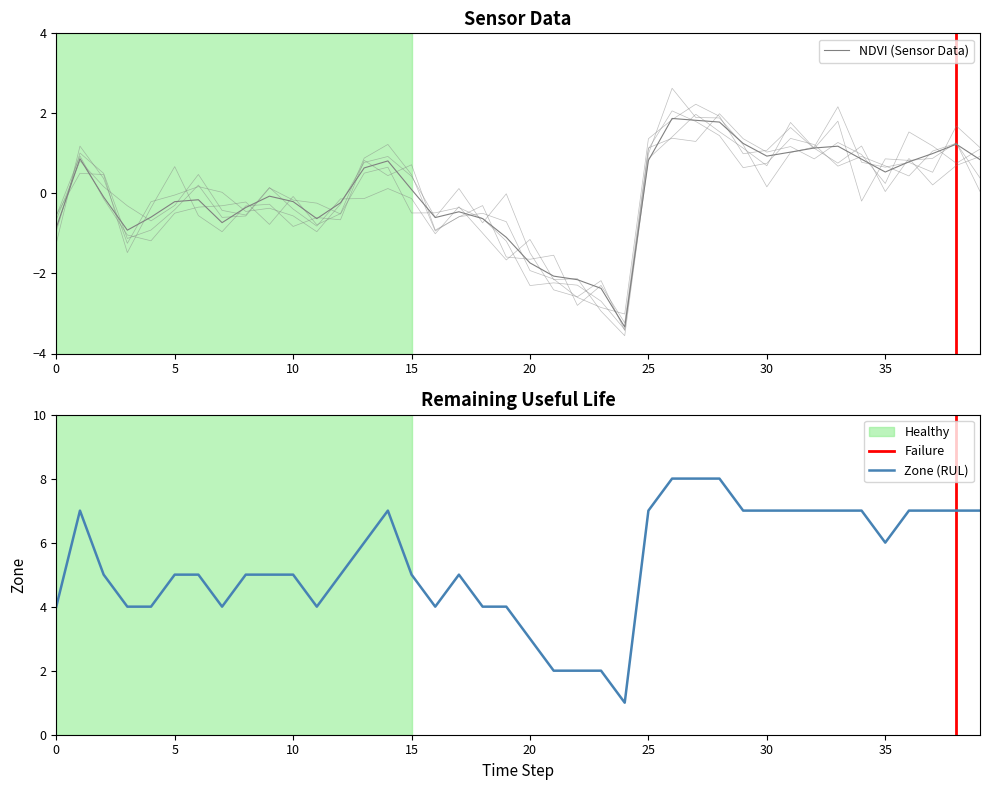

Is it true that Zone (RUL) equals 6 at 35?

True